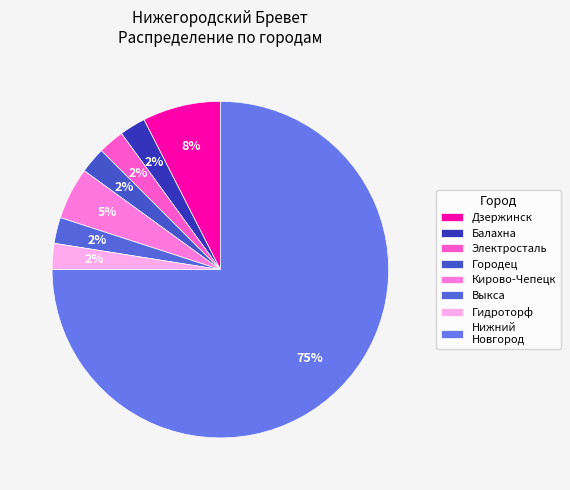

Does Нижний Новгород account for over 50% of the chart?

Yes